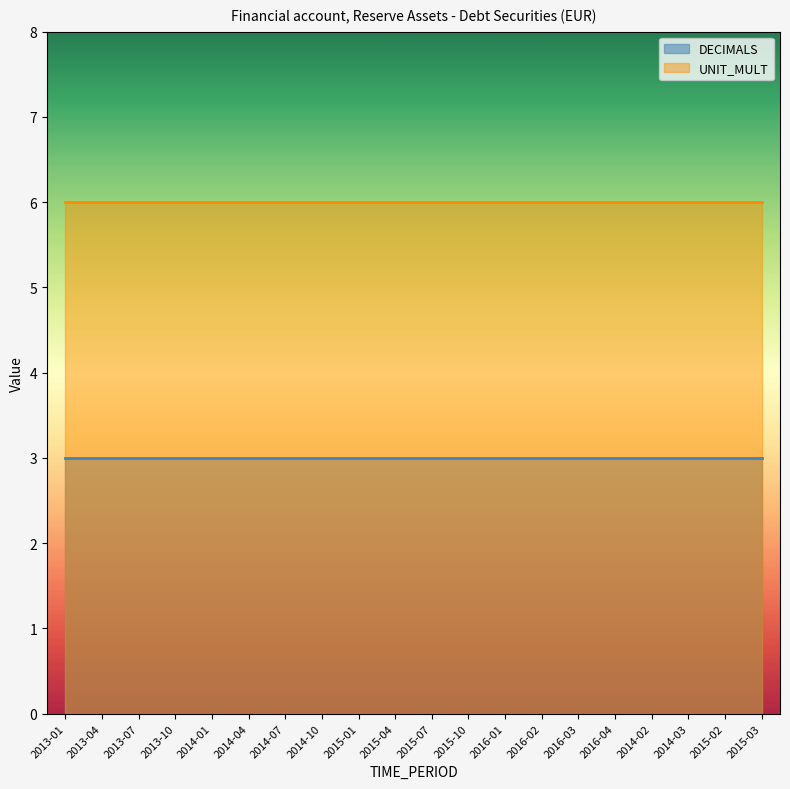

Does the chart display data point markers on the line(s)?

No